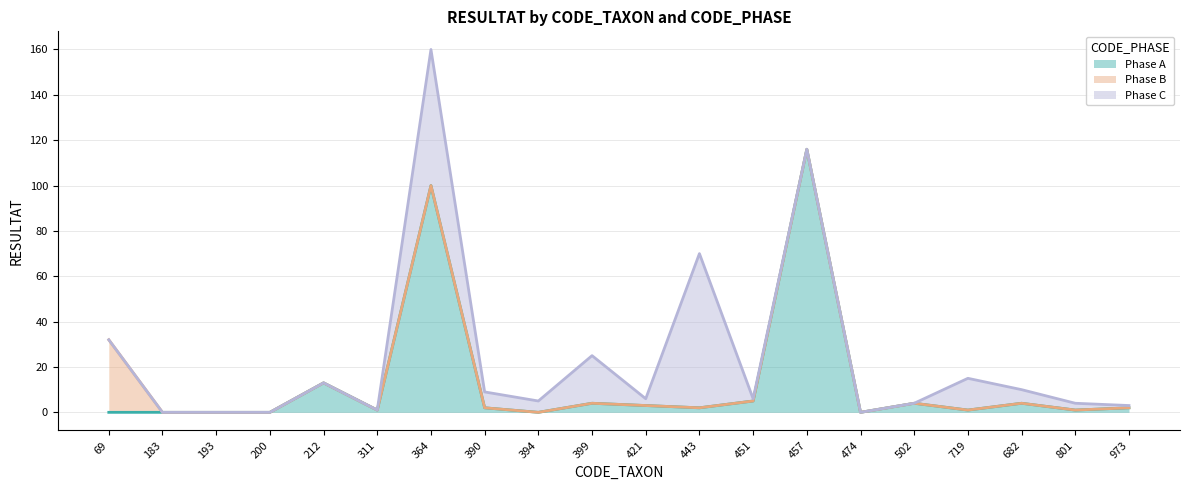

Which series ends up on top after the final intersection of Phase C and Phase A?

Phase A